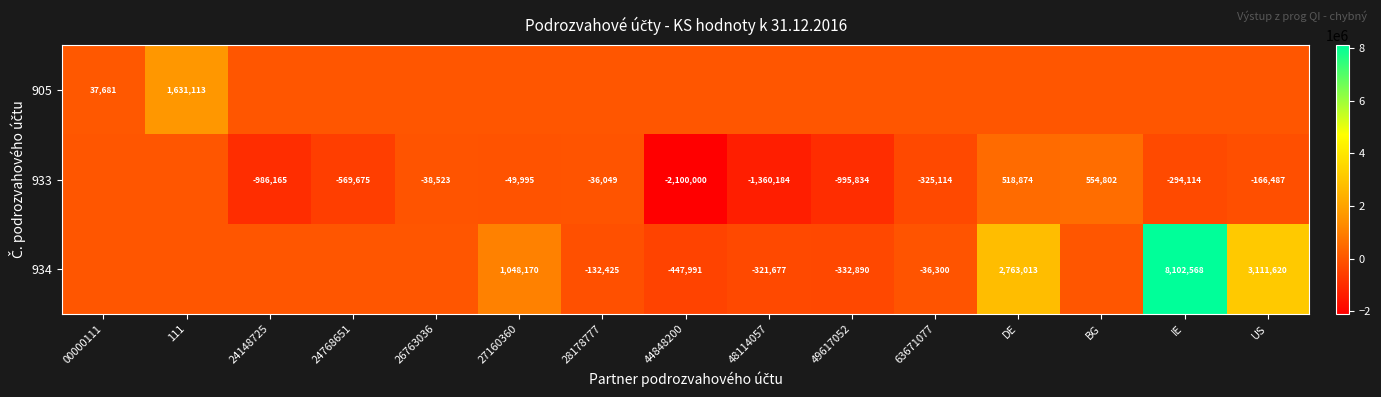

Is it true that 933 equals -36049 at 28178777?

True